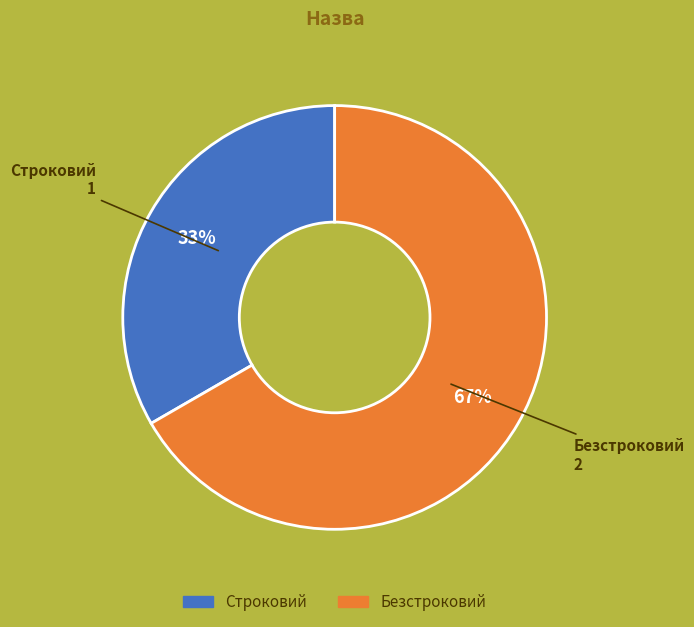

Is it true that Безстроковий is 67% of the pie?

True